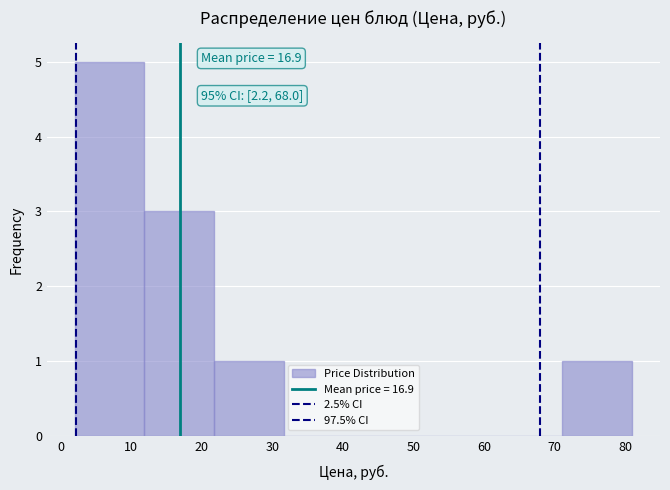

Which range on the x-axis has the tallest bar?

2 to 12